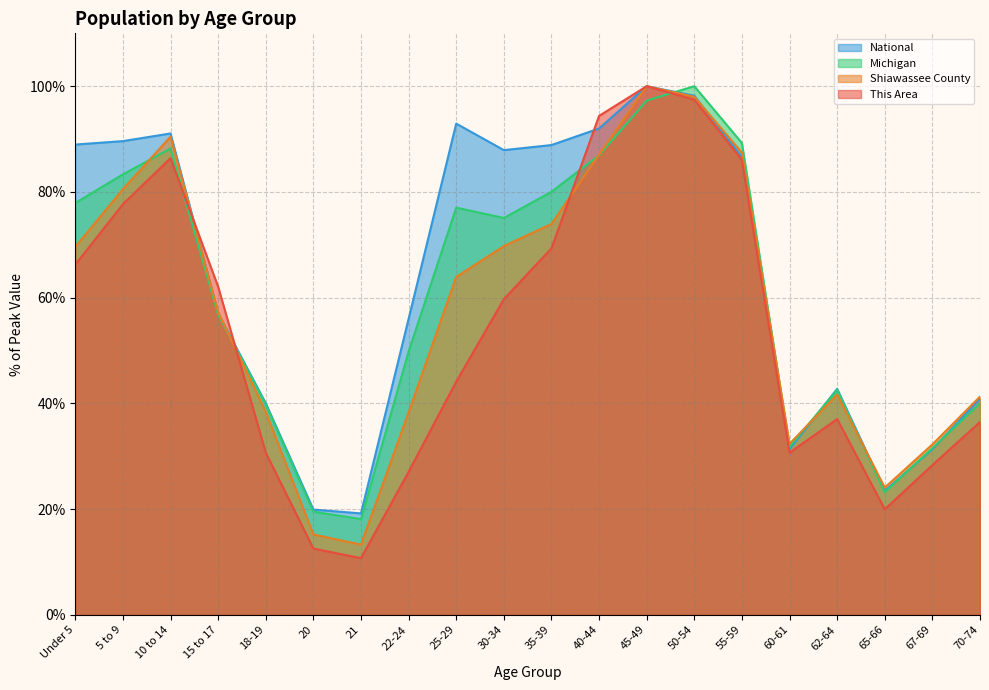

How many interior local peaks does the National series have?

4